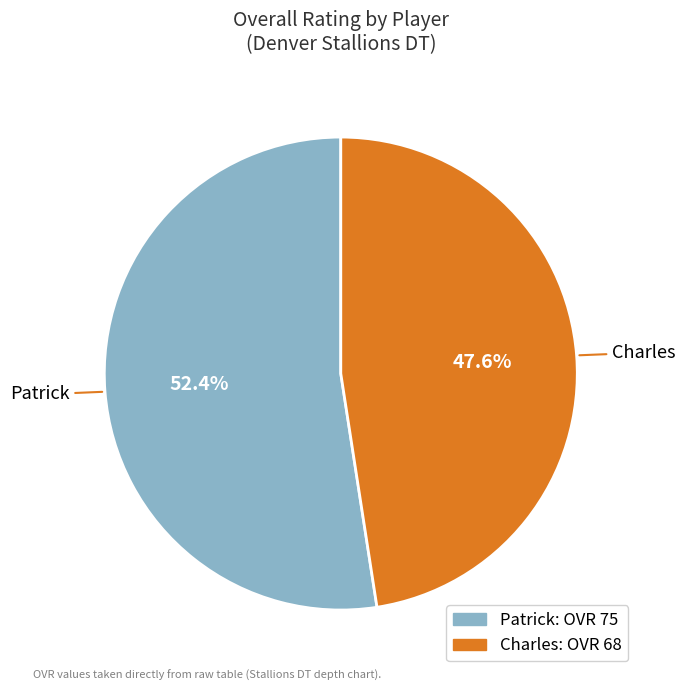

Which slice represents more than half of the pie?

Patrick